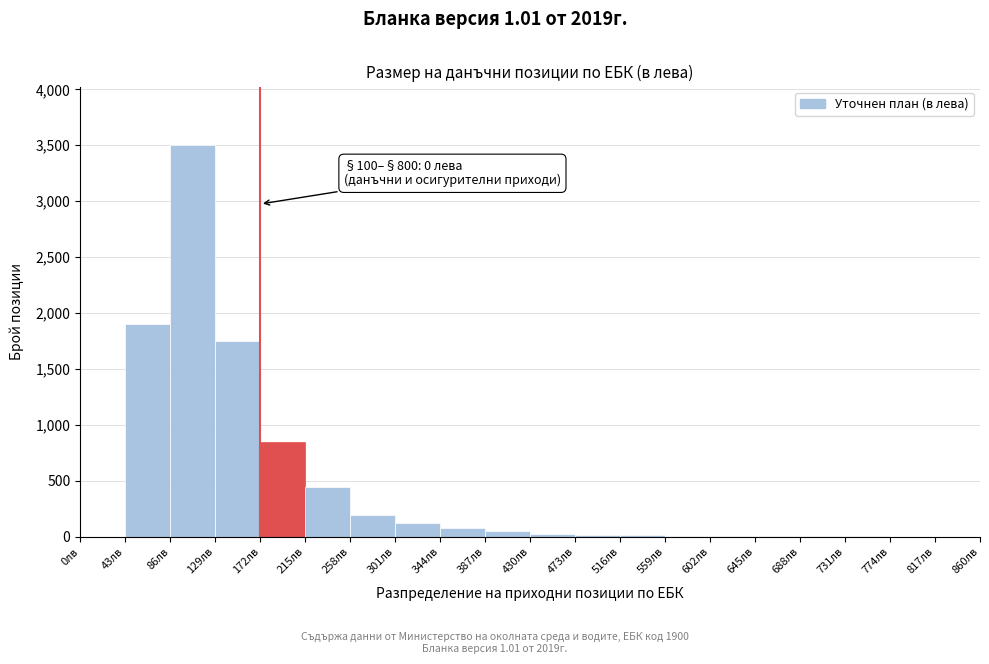

Over which range of the x-axis is the bar tallest?

86 to 129